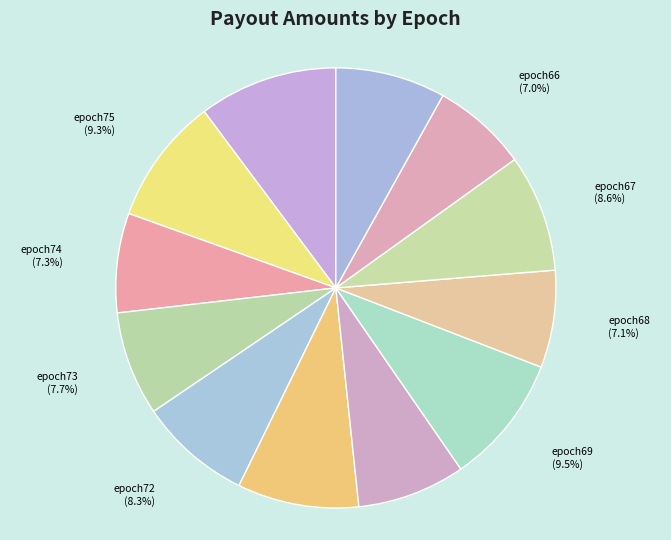

To the nearest percent, what is the average slice percentage?

8%